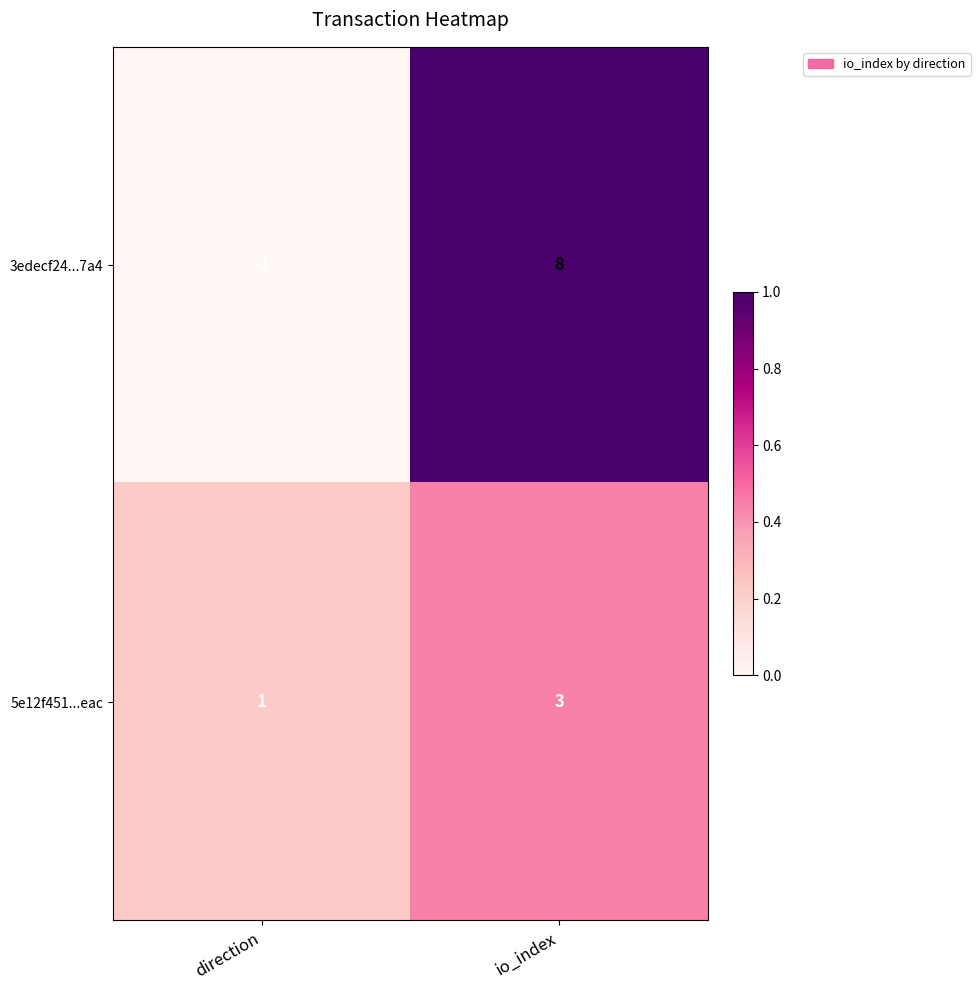

Rank the series by their maximum value, from highest to lowest.

3edecf24...7a4, 5e12f451...eac